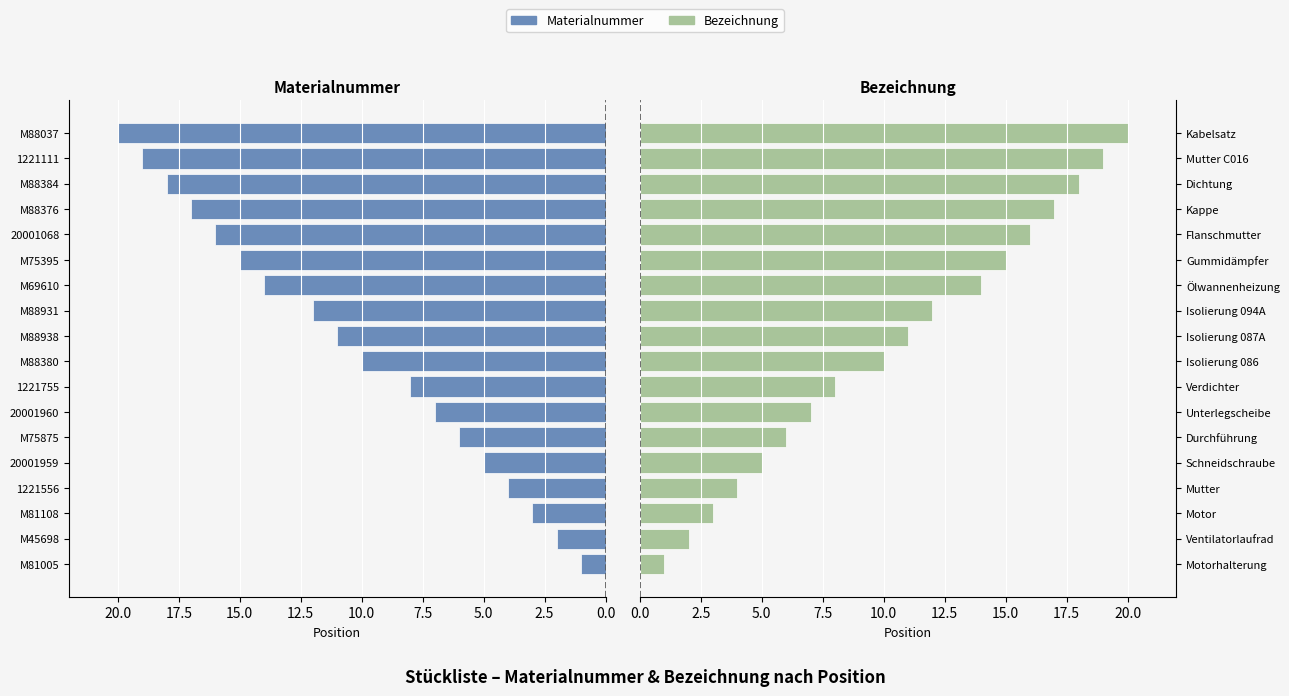

Does the chart contain any negative values?

No